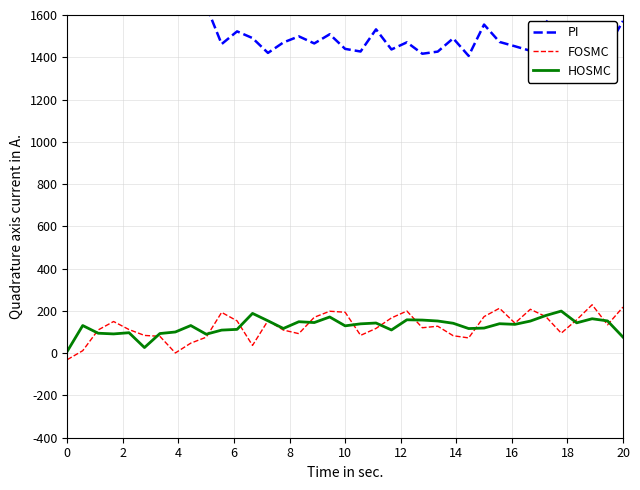

Which series has the largest range (max minus min)?

PI